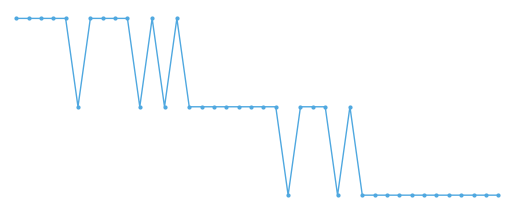

Where is the first local minimum?

5